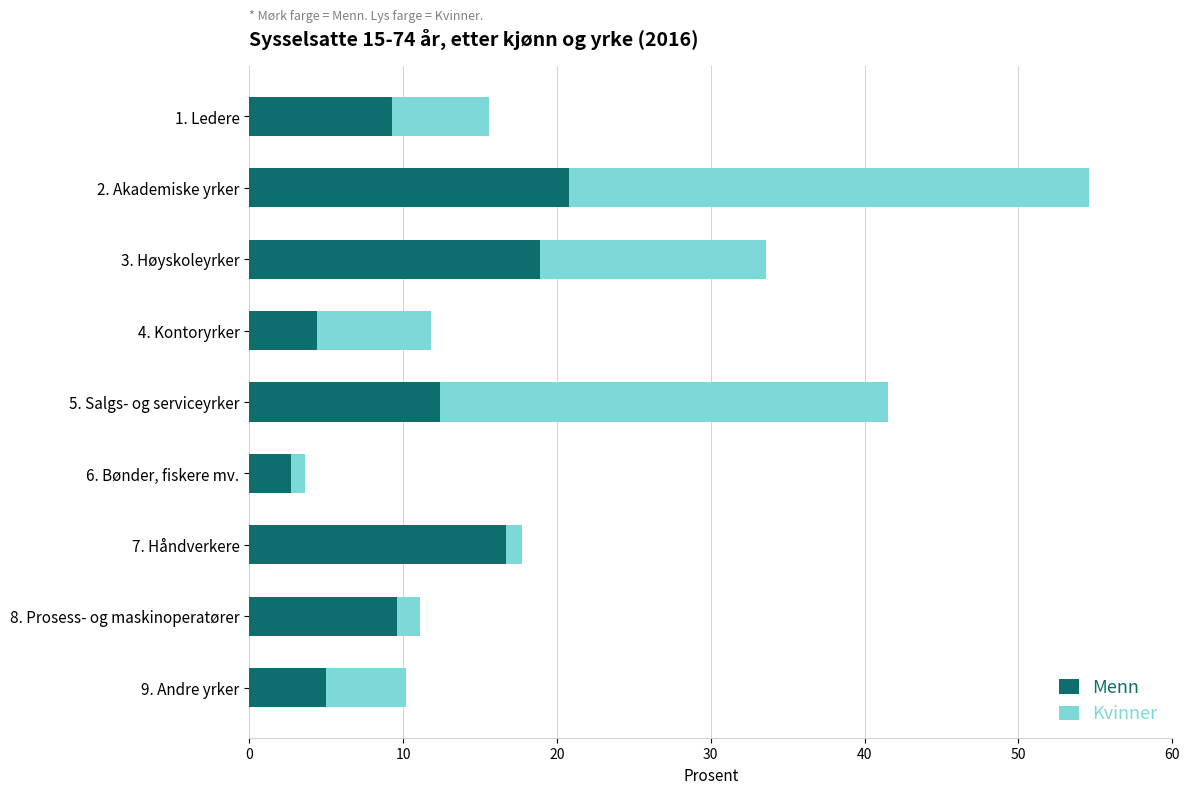

At which category is the sum across all series the highest?

2. Akademiske yrker